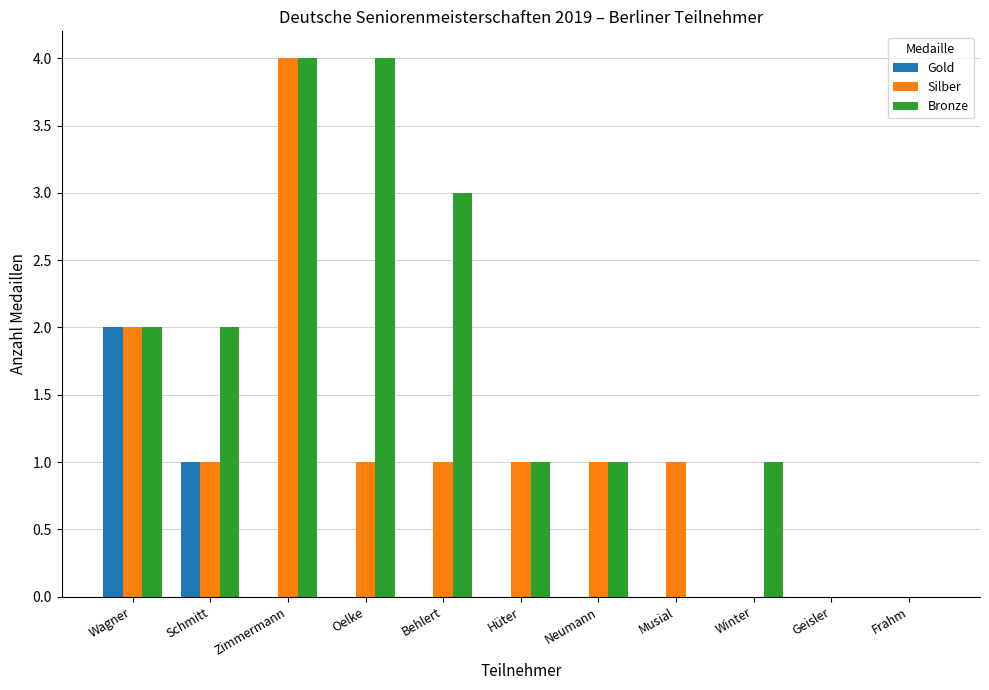

How many groups of bars are there?

11